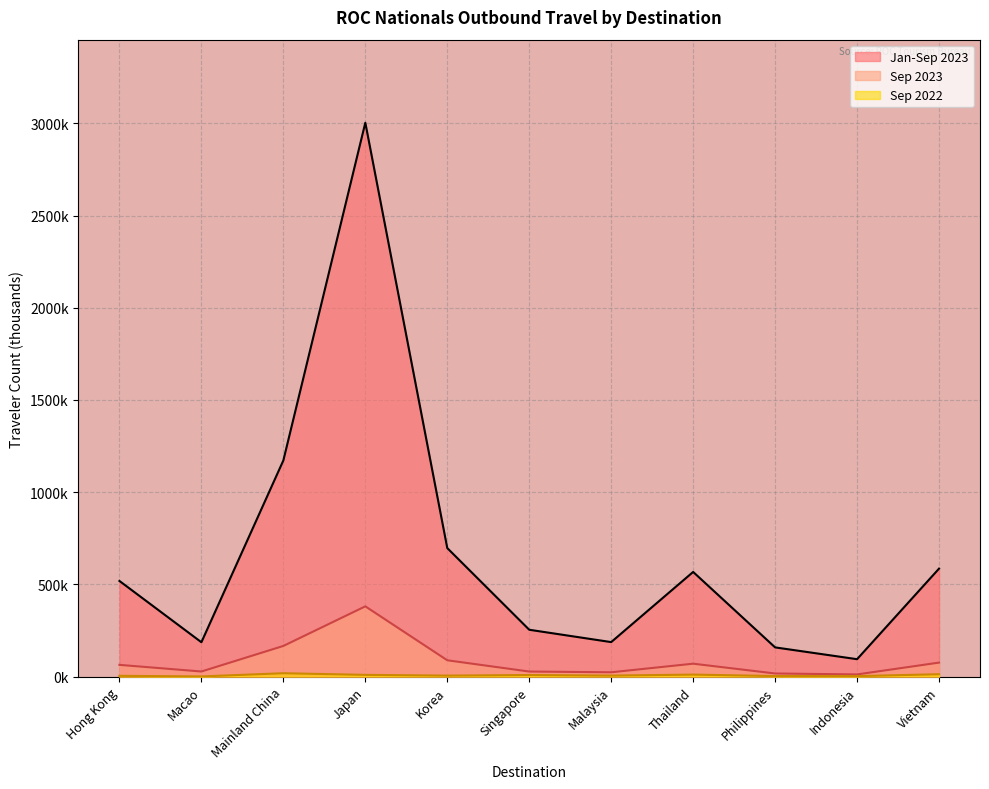

The Sep 2022 series shows 5.1 at Malaysia. True or false?

True